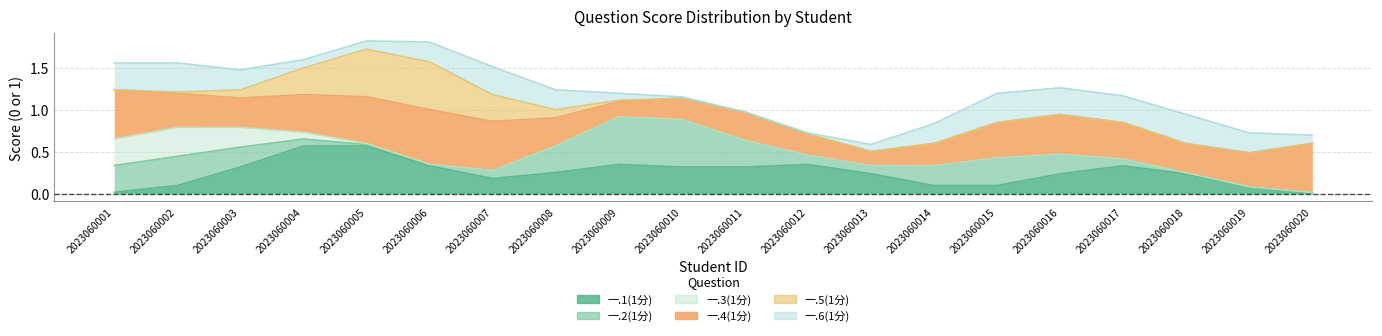

True or false: 一.6(1分) and 一.2(1分) intersect in this chart.

False